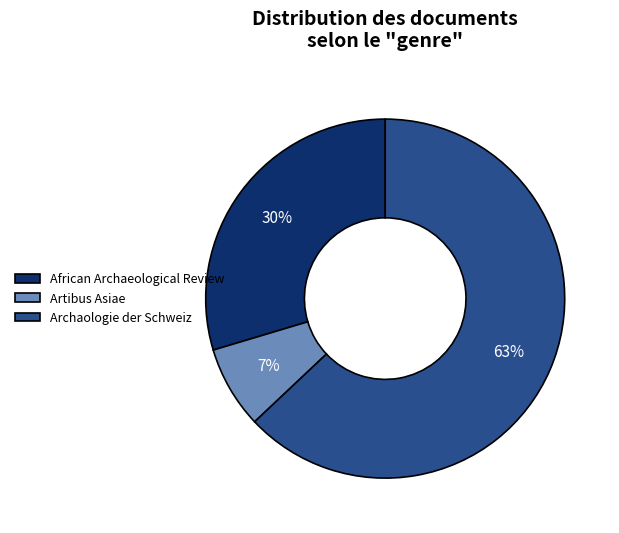

Which category has the biggest portion of the pie?

Archaologie der Schweiz